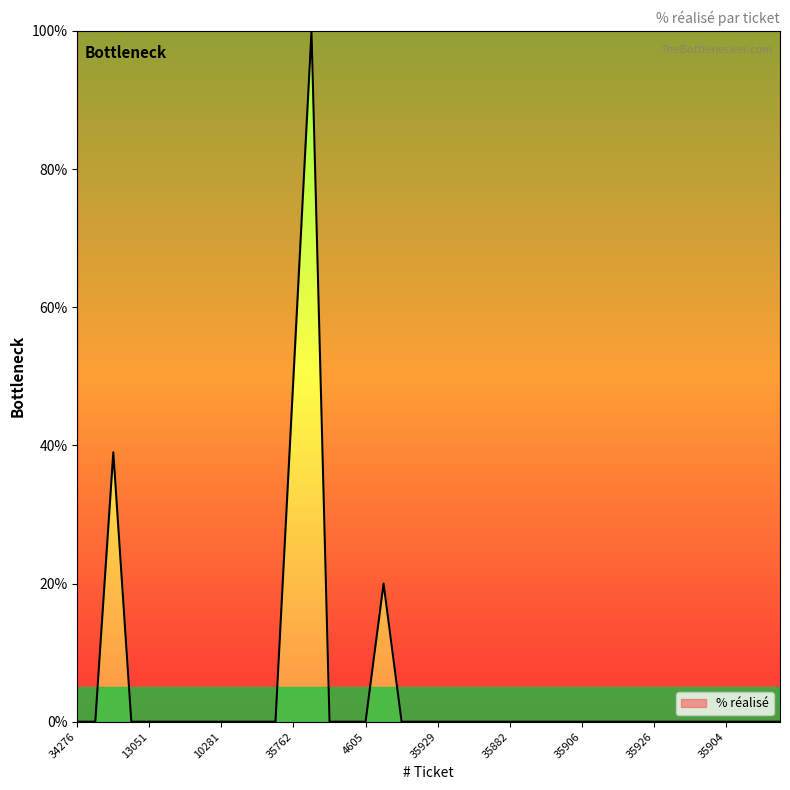

Reading left to right, what are all the values shown in this chart?

0	0	39	0	0	0	0	0	0	0	0	0	50	100	0	0	0	20	0	0	0	0	0	0	0	0	0	0	0	0	0	0	0	0	0	0	0	0	0	0